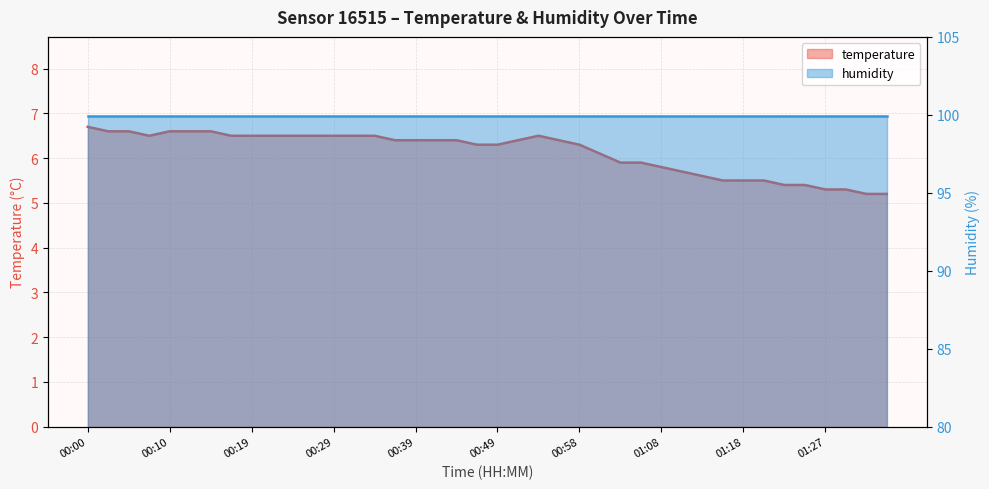

What is the change in value from 00:17 to 01:15?

-1.0